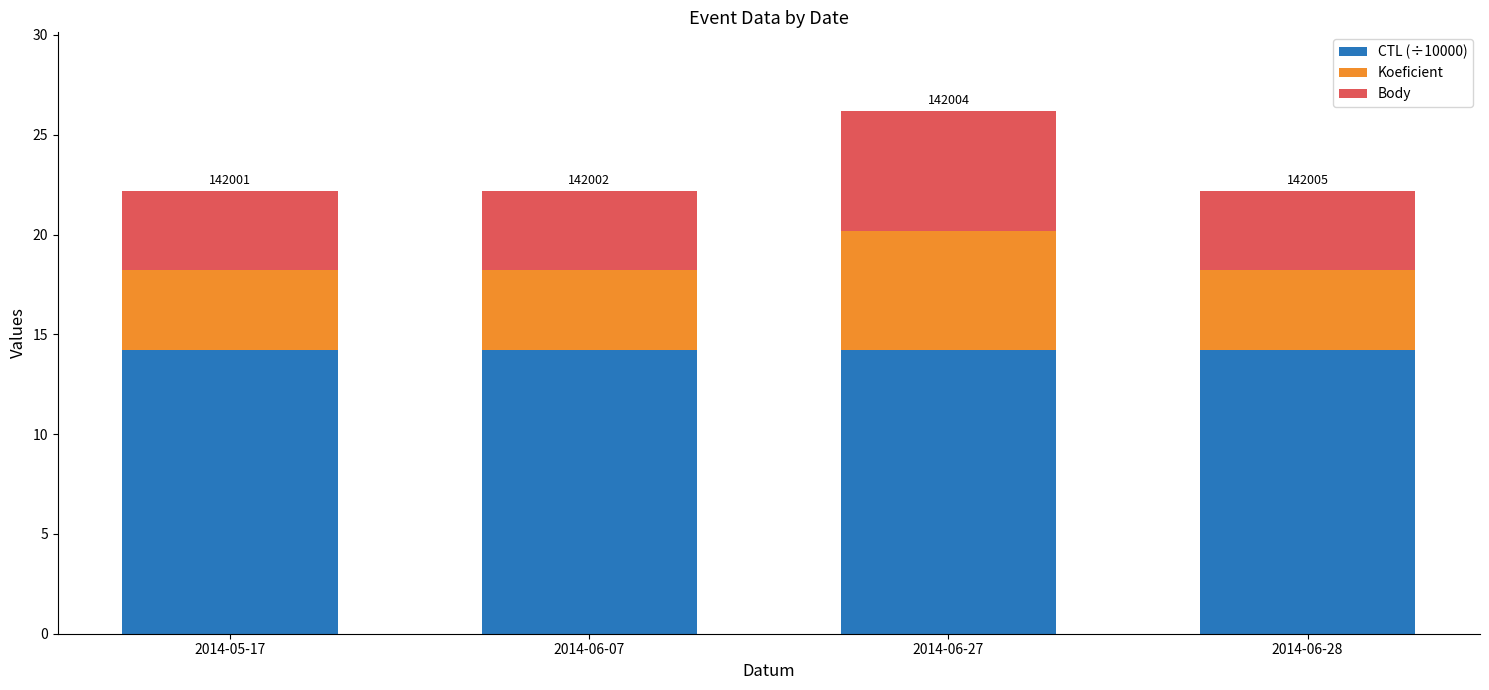

What is the sum of the CTL (÷10000) values at 2014-05-17 and 2014-06-07?

28.4